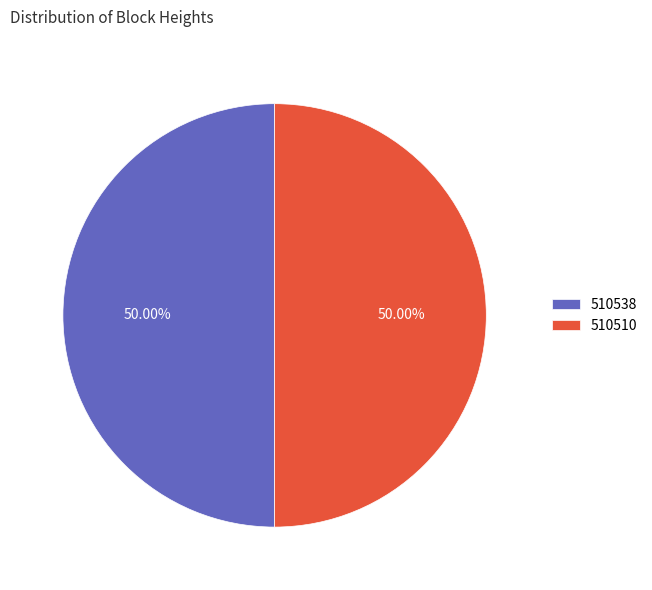

What is the ratio of the value at 510538 to the value at 510510?

1.0